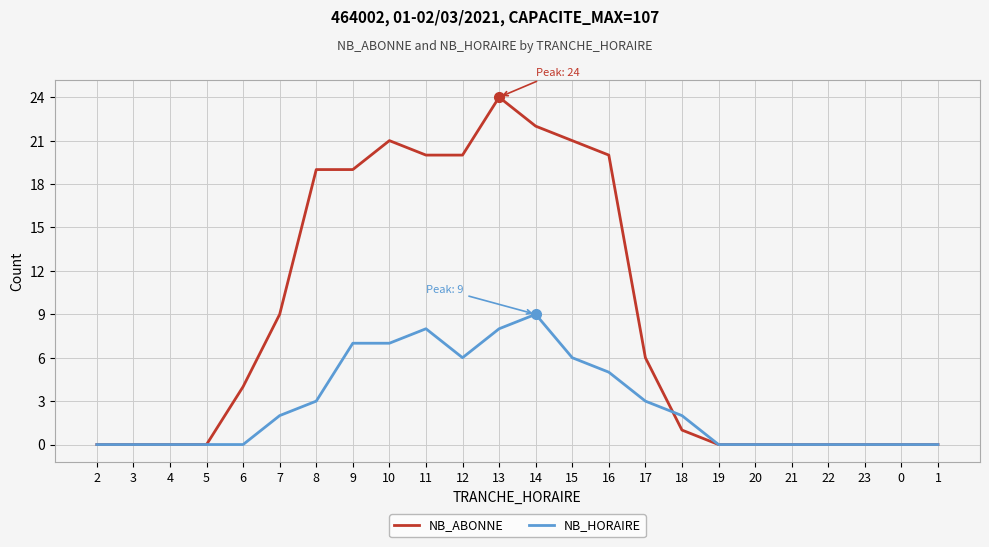

True or false: NB_ABONNE and NB_HORAIRE cross at least once.

True